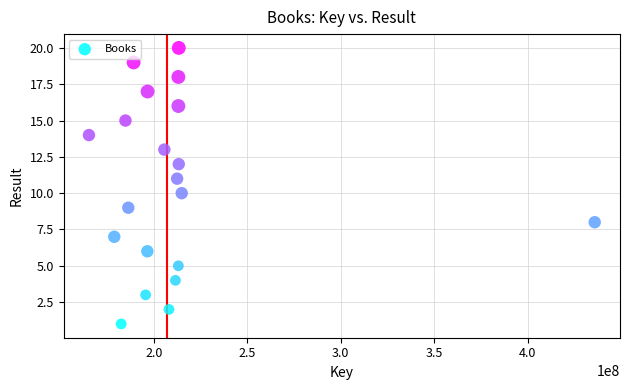

What is the range of Y values (max minus min)?

19